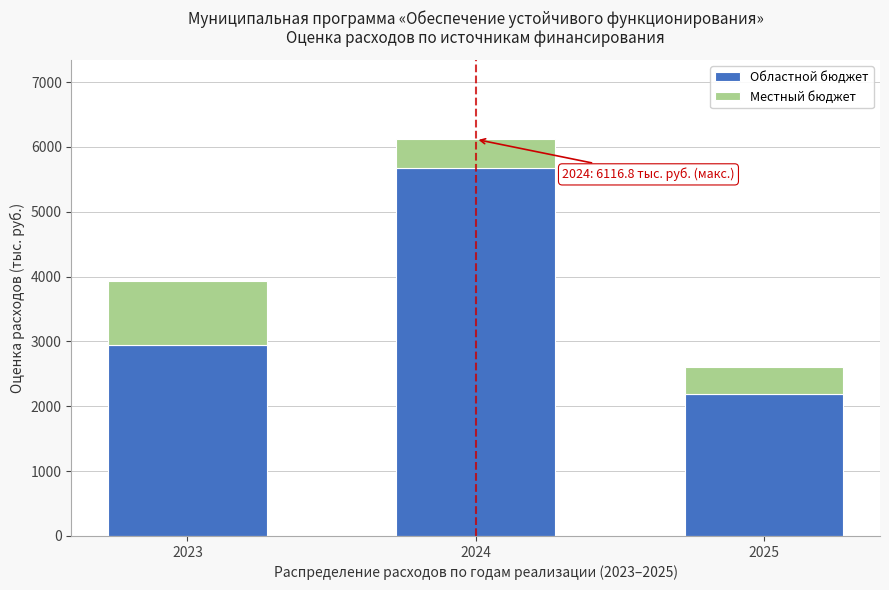

Reading left to right, list the values for the Областной бюджет series.

2945.3	5679.0	2191.3